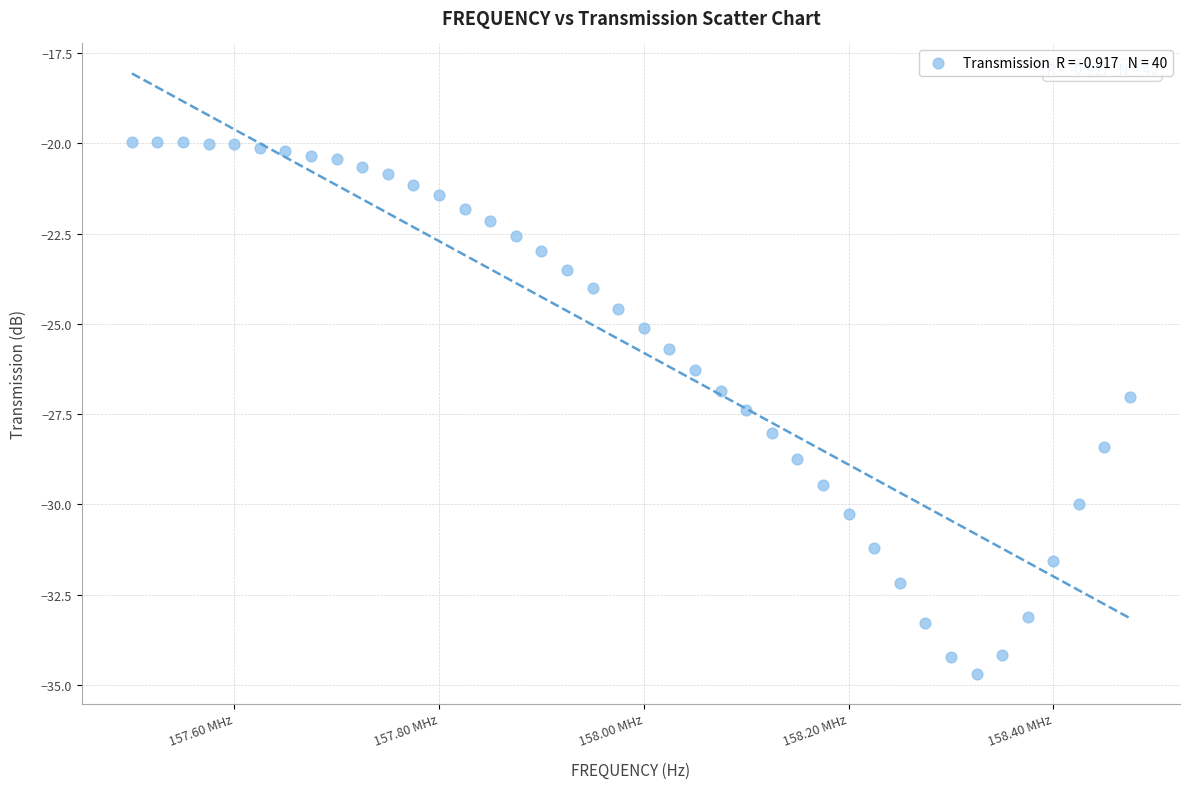

What is the range of X values (max minus min)?

975000.0